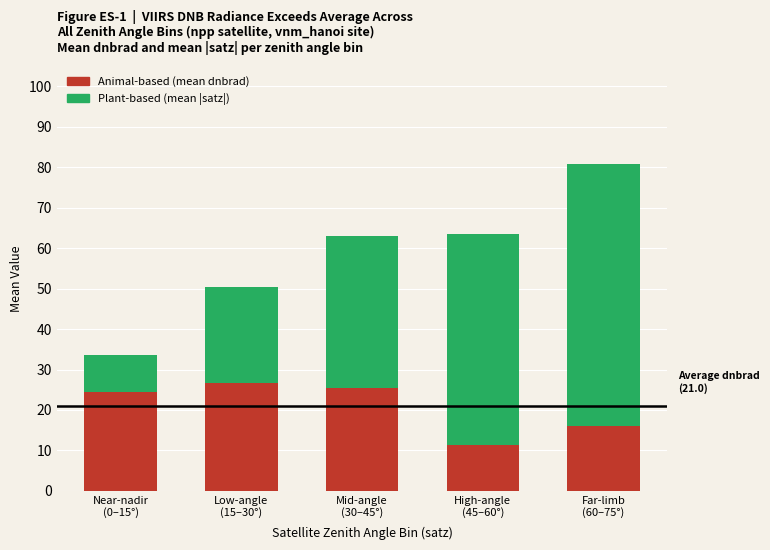

What is the maximum value for Animal-based (mean dnbrad)?

26.7